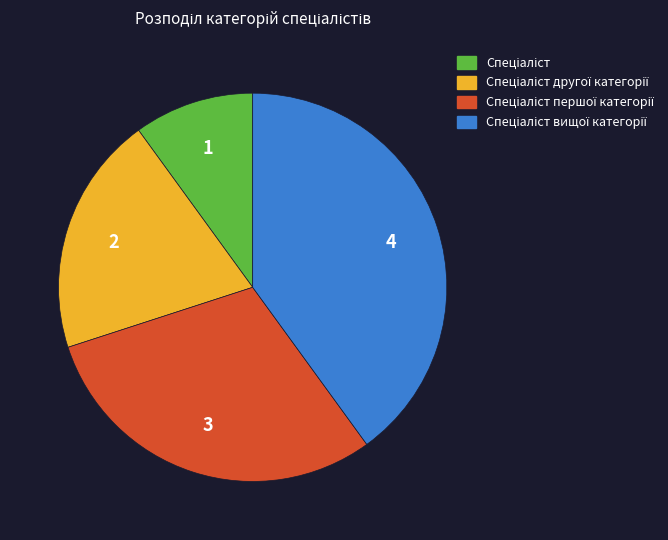

Is there any slice that represents more than half of the pie?

No